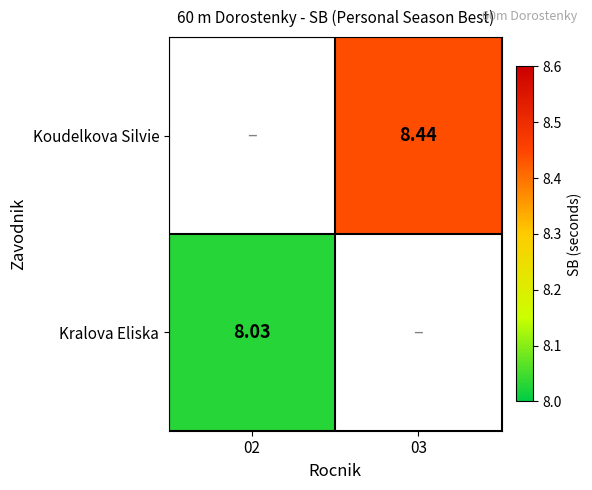

At which label does Kralova Eliska first exceed 8?

02